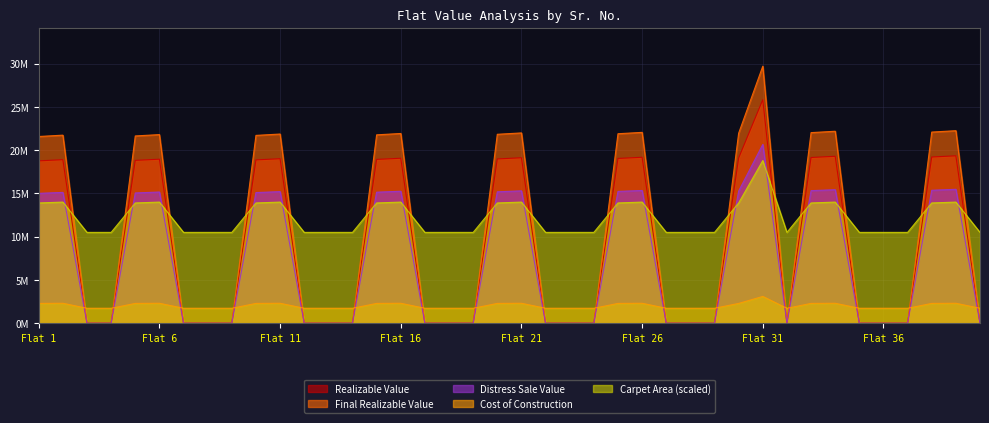

At which label is Distress Sale Value closest to 10332480?

Flat 1